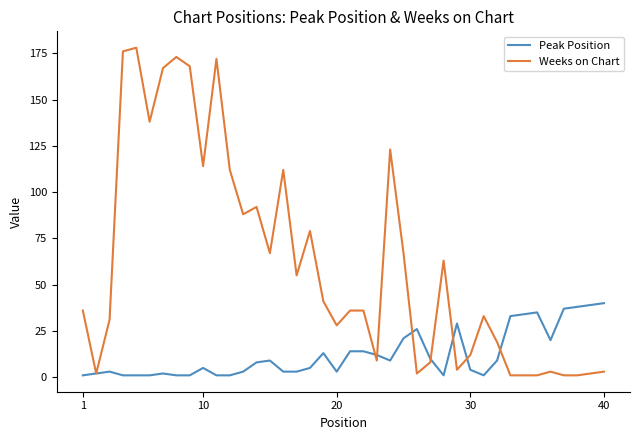

List the series in order of their peak value, lowest first.

Peak Position, Weeks on Chart